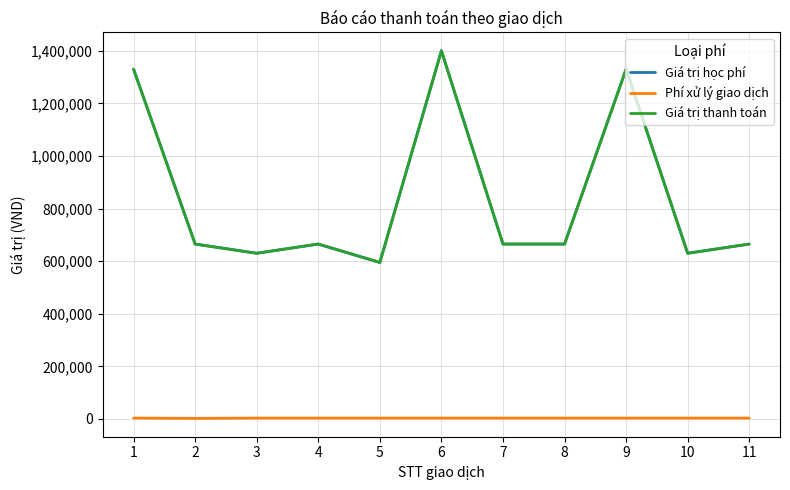

Where does the Giá trị thanh toán series first go above 665000?

1